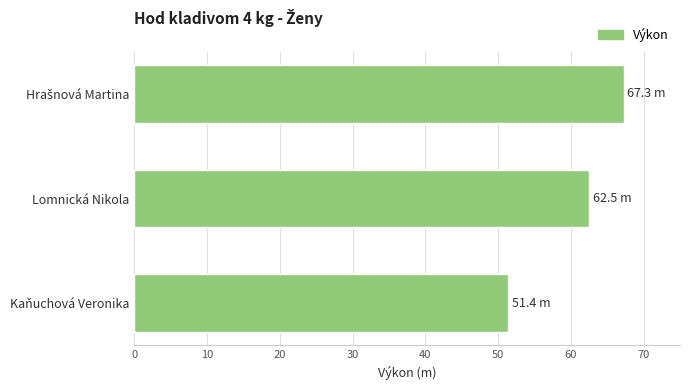

Does the chart contain stacked bars?

No